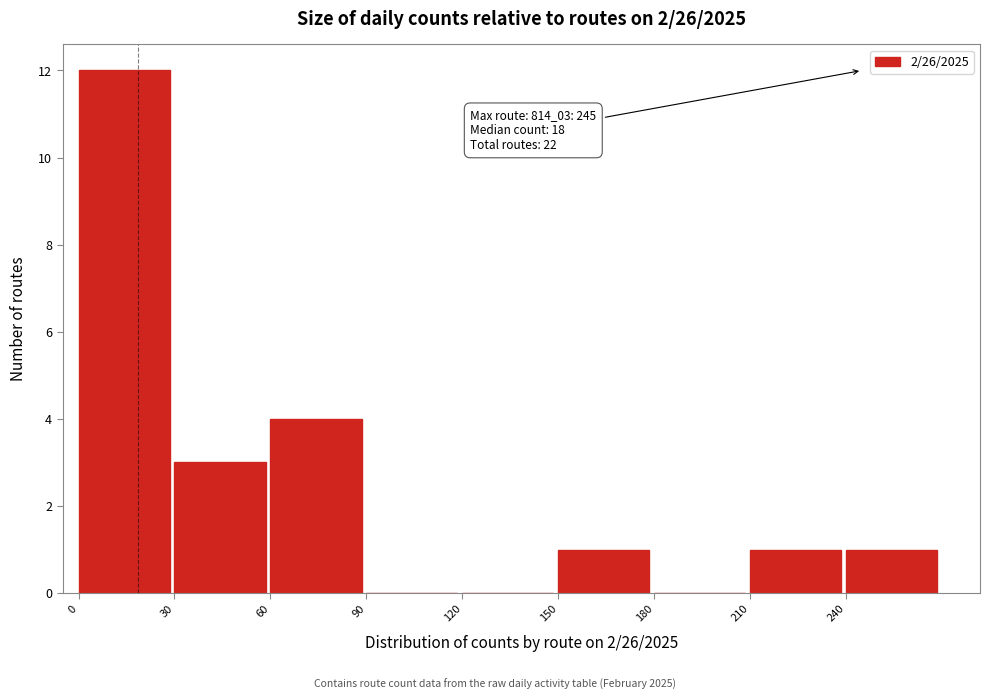

Which range on the x-axis has the tallest bar?

0 to 30